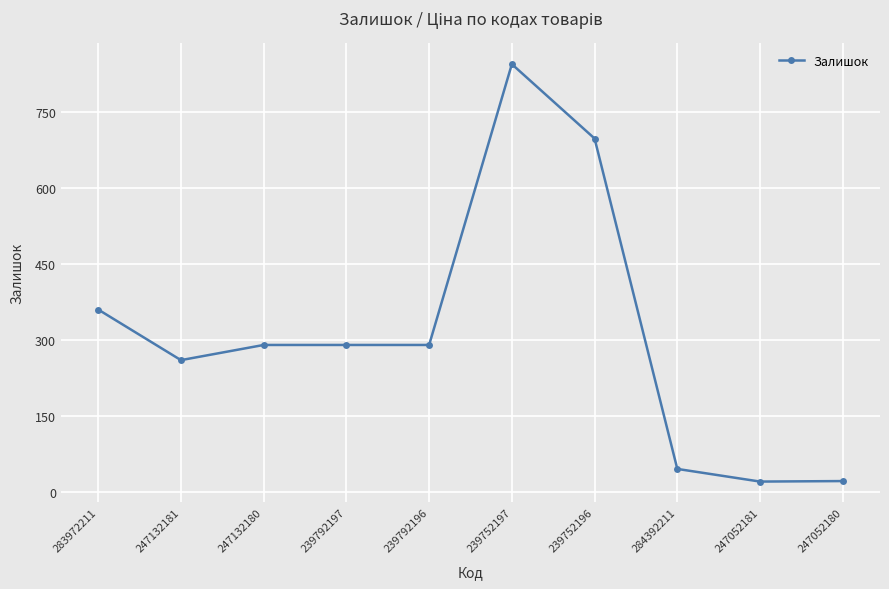

Count the number of categories in the chart.

10